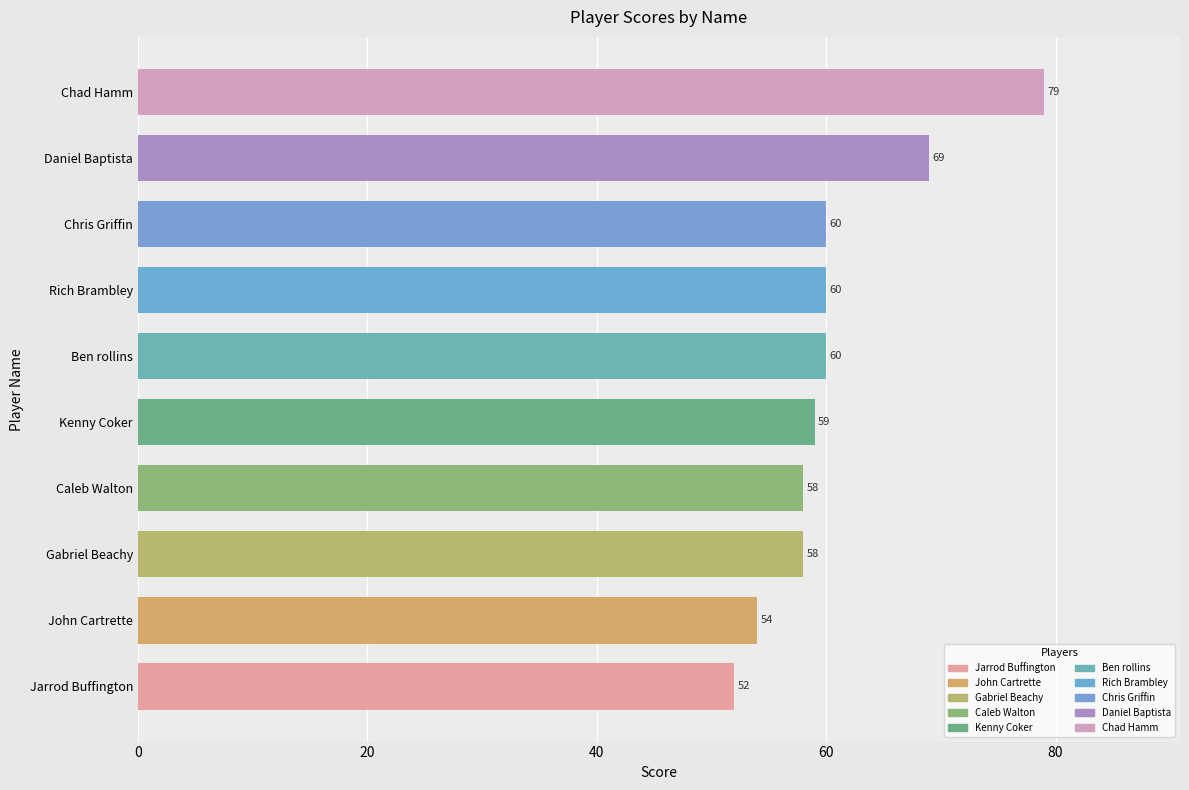

True or false: the data shows 58 at Caleb Walton.

True